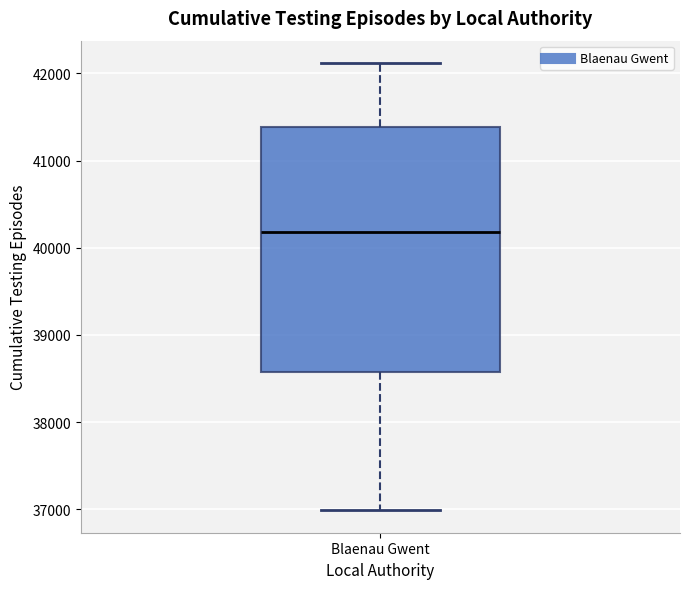

Where does the upper whisker of the box for Blaenau Gwent end on the y-axis? The values are not printed on the chart, so give them approximately, as read against the axis.

42100